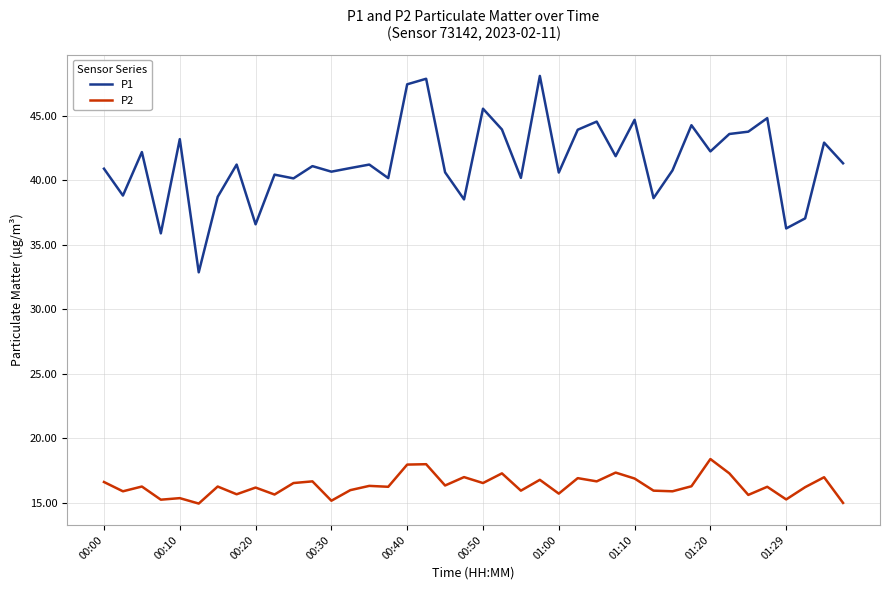

What is the difference between the maximum and minimum values in the P1 series?

15.2